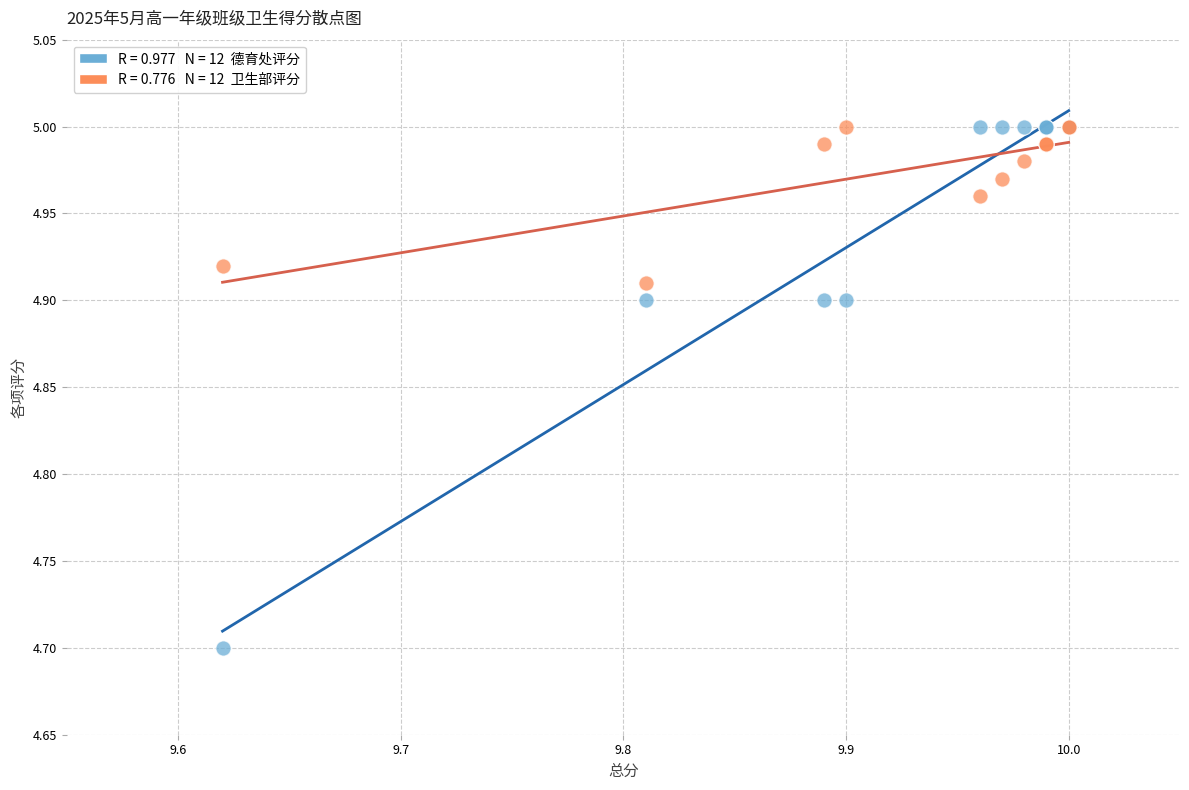

Across all series, what Y value is closest to 4?

4.7